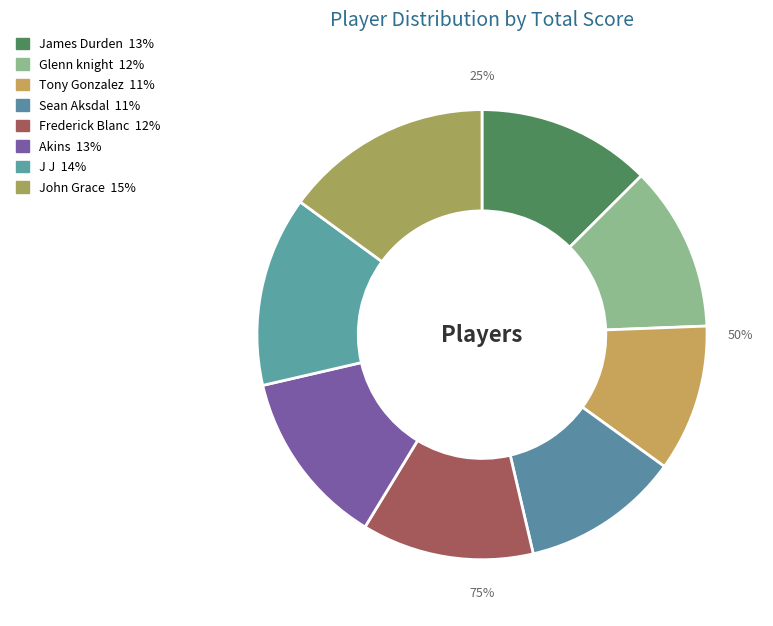

Which category has the smallest portion of the pie?

Tony Gonzalez